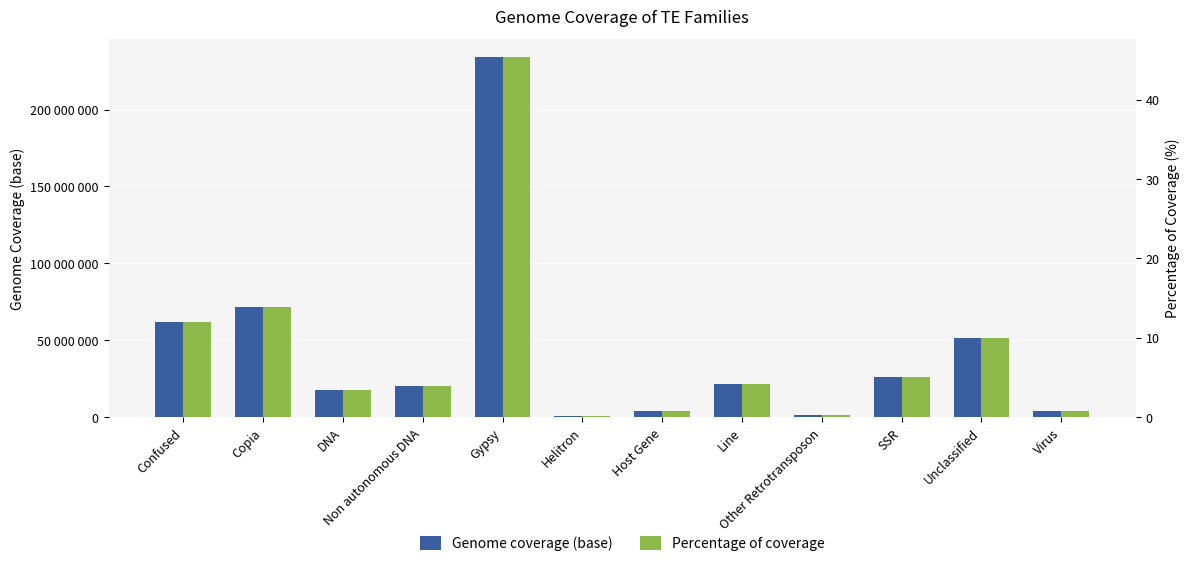

What are all the series names shown in the legend?

Genome coverage (base), Percentage of coverage